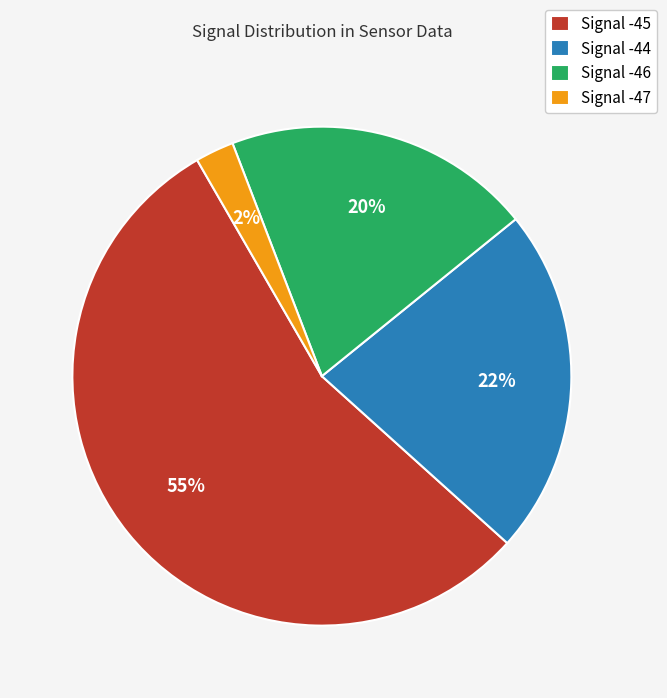

Between Signal -45 and Signal -44, which is larger?

Signal -45